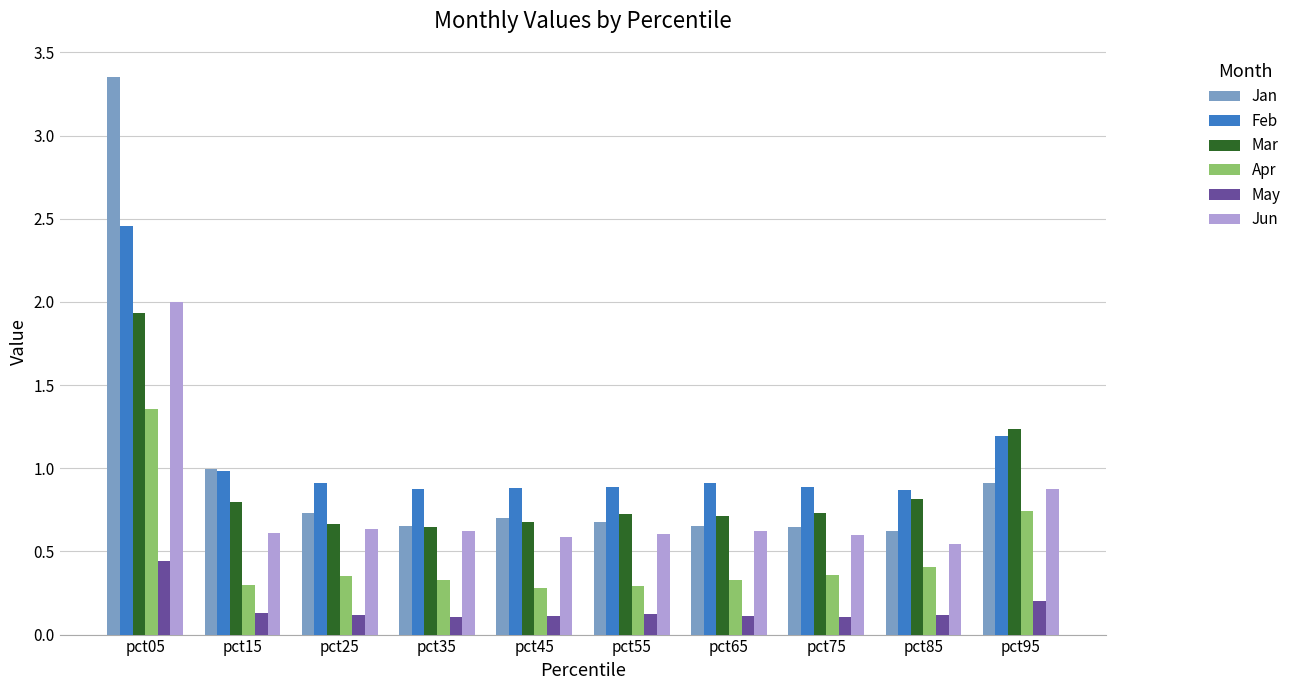

What is the difference between the highest and lowest values at pct55?

0.8